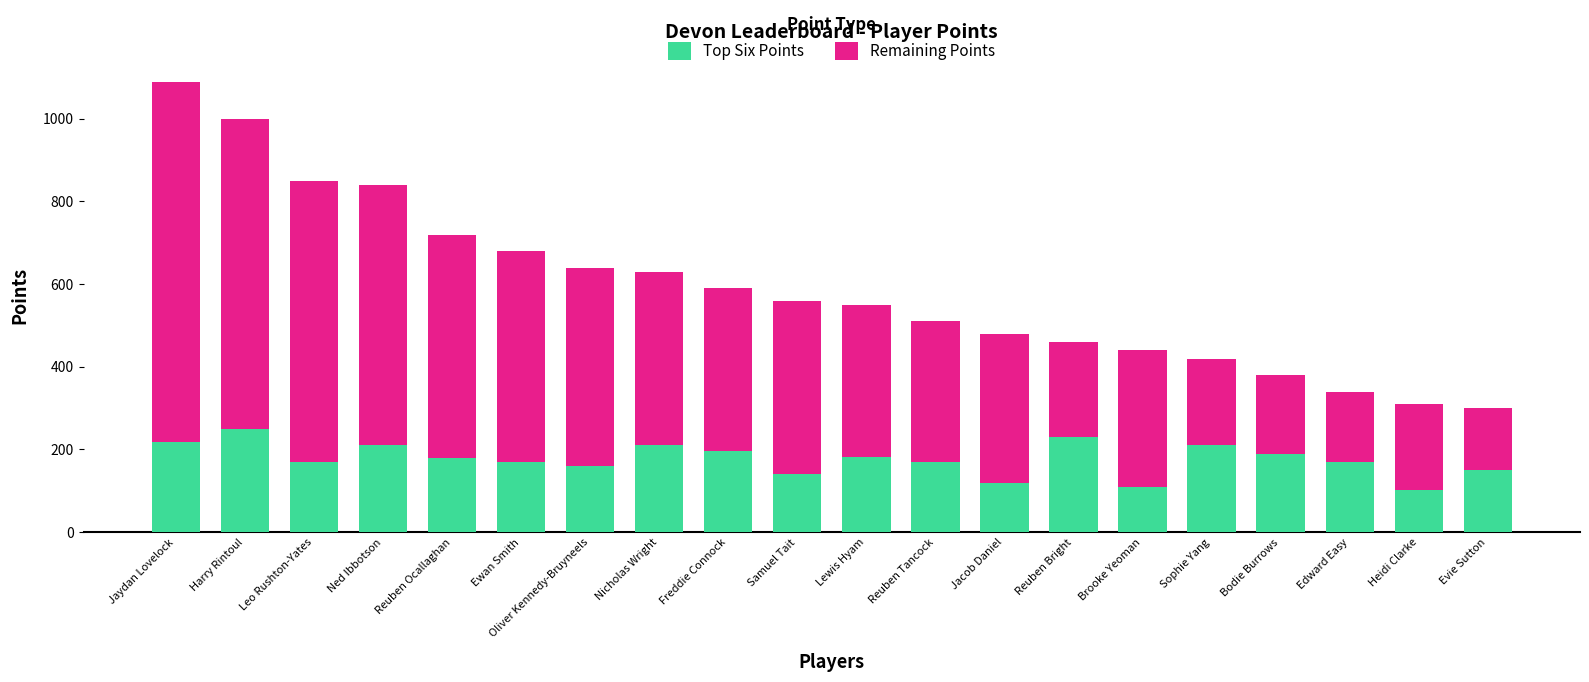

What is the maximum value for Top Six Points?

250